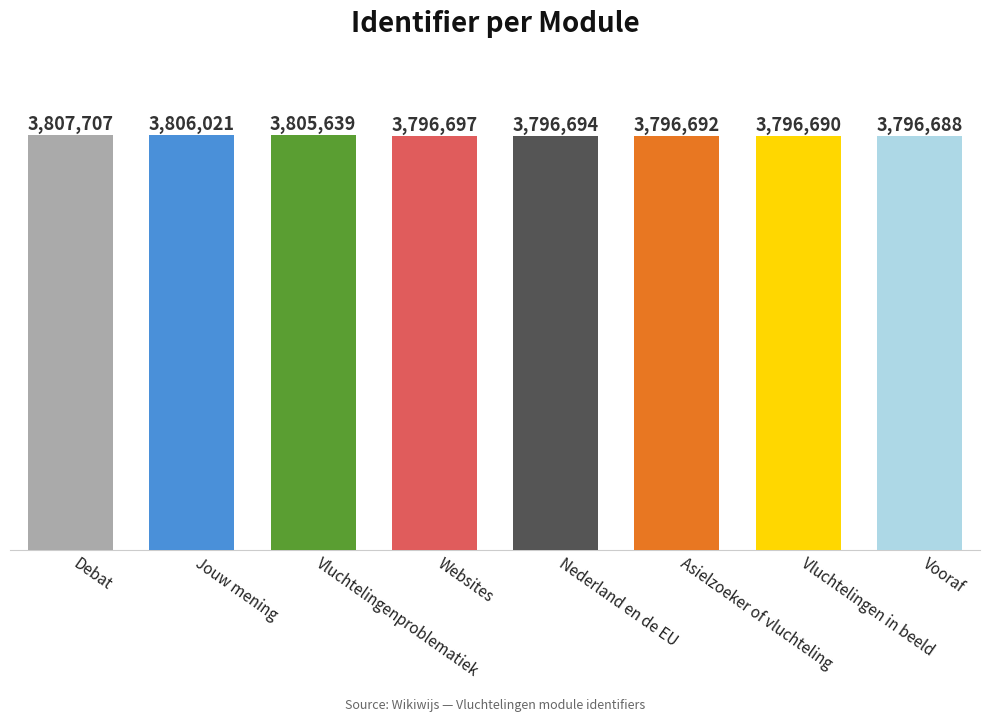

What is the difference between the values at Vluchtelingenproblematiek and Asielzoeker of vluchteling?

8947